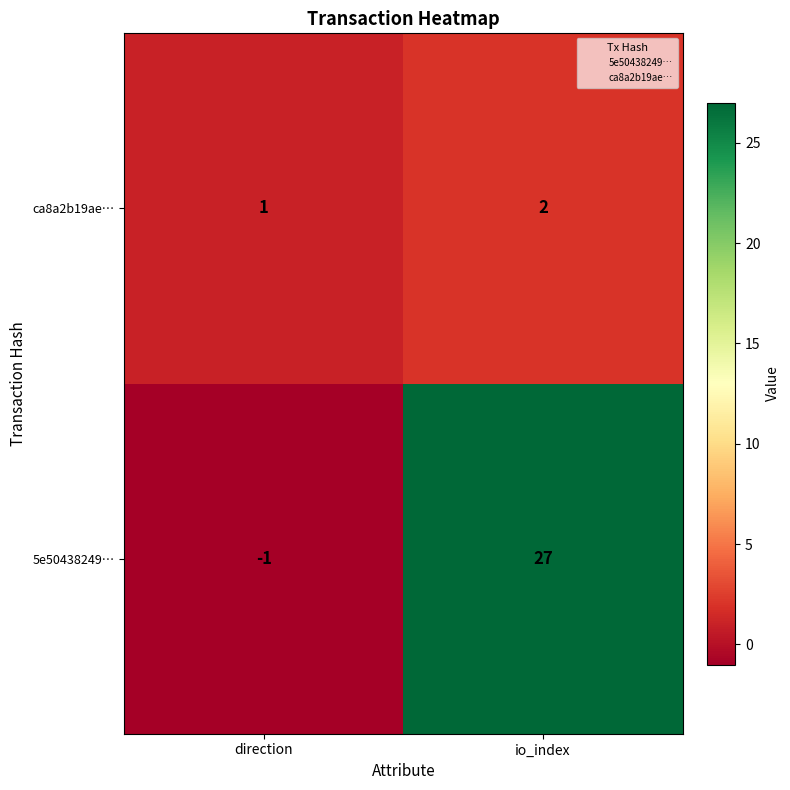

At which category does the chart reach its peak across all series?

io_index